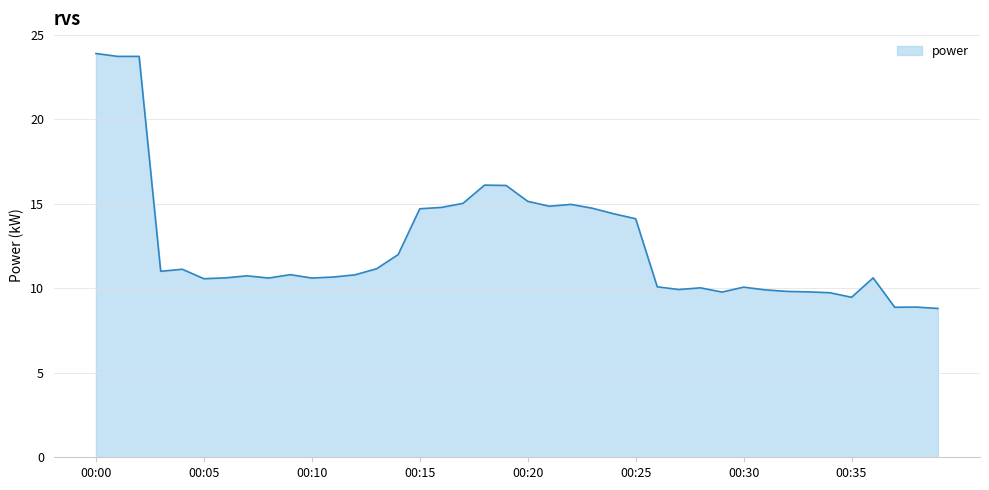

What is the difference between the maximum and second lowest values?

15.0